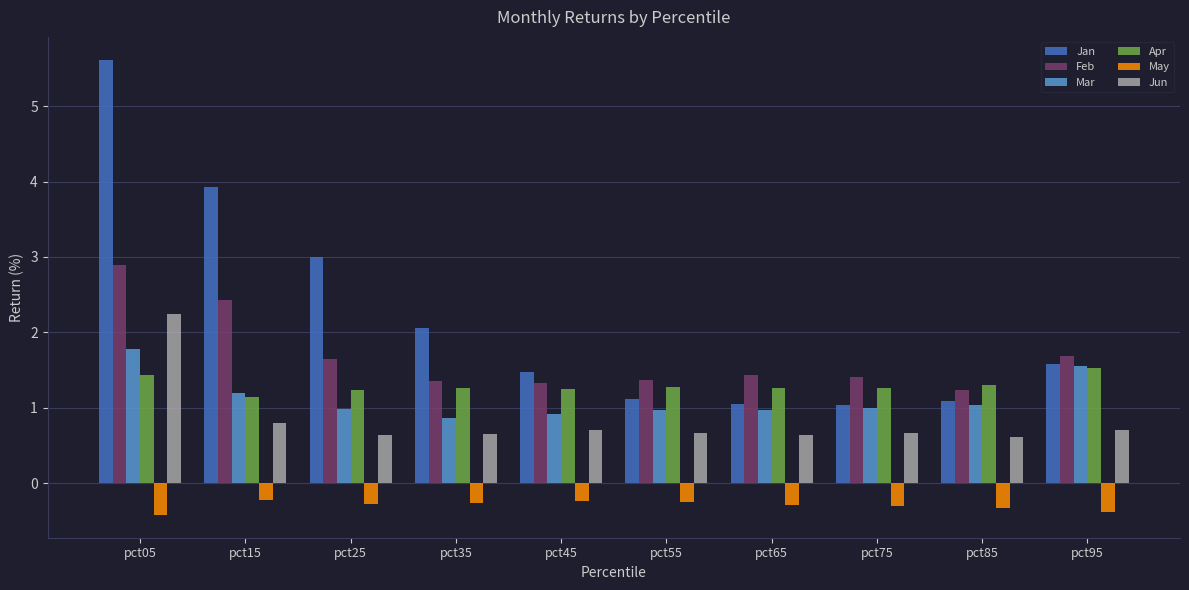

At which label is Jan closest to 3?

pct25